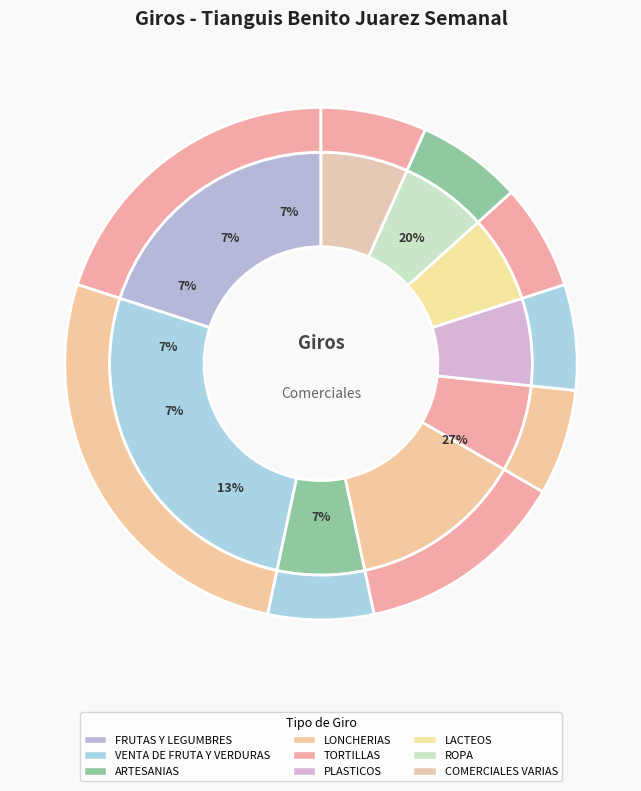

What is the largest slice in the pie chart?

VENTA DE FRUTA Y VERDURAS